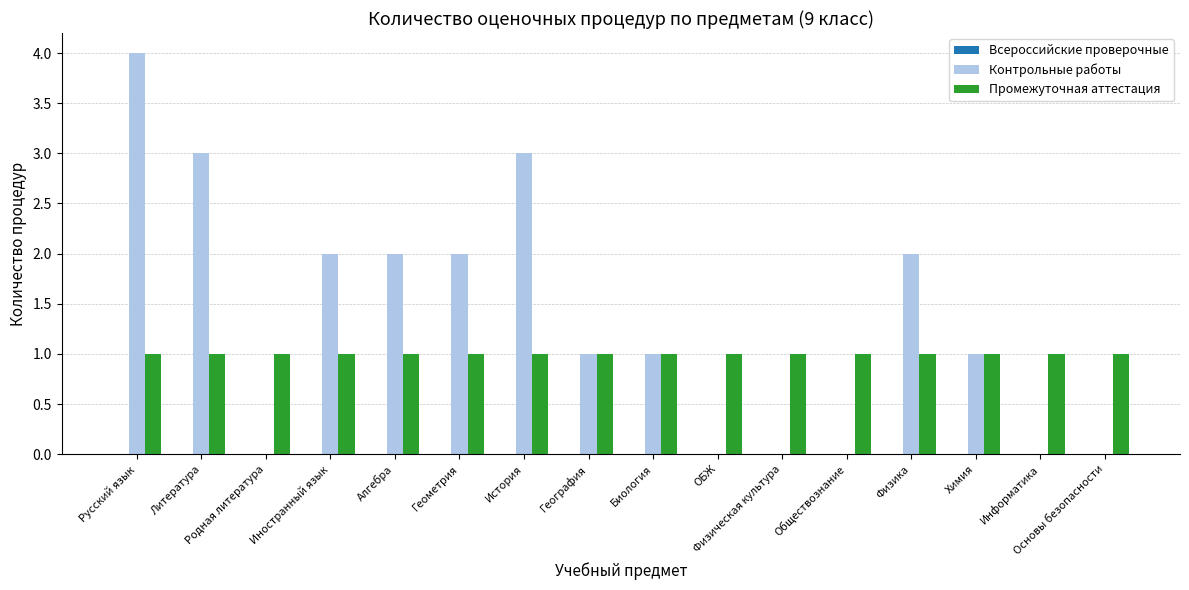

What is the greatest value displayed?

4